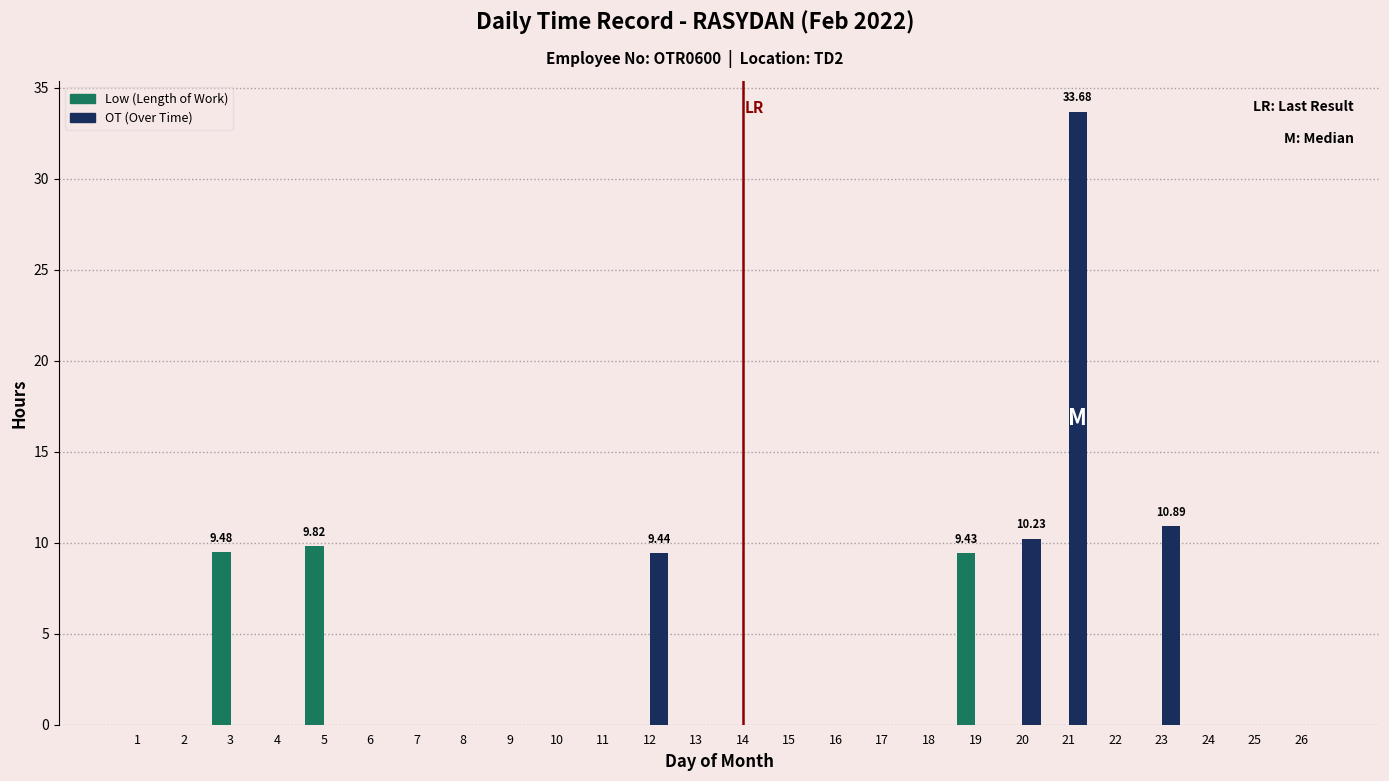

What is the total value across all series at 19?

9.4